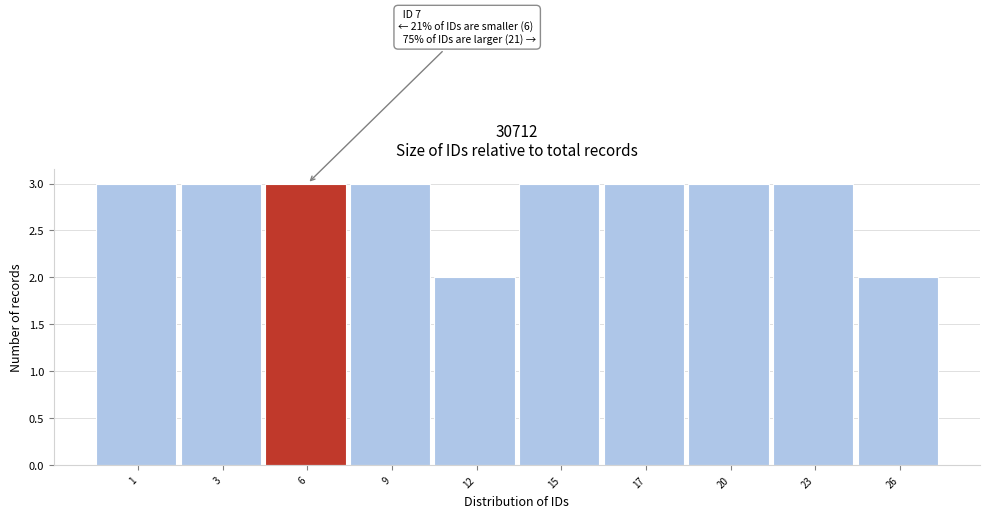

Reading left to right, what are all the values shown in this chart?

3	3	3	3	2	3	3	3	3	2